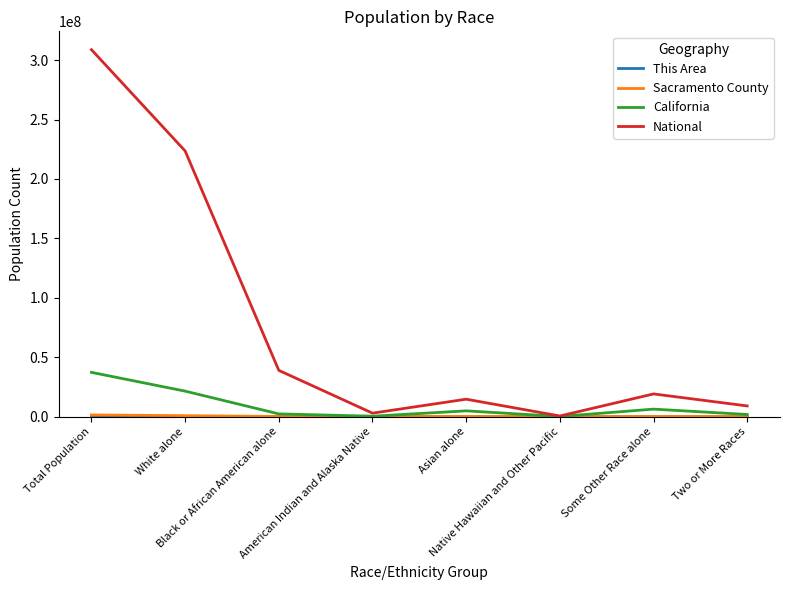

What is the greatest value displayed?

308745538